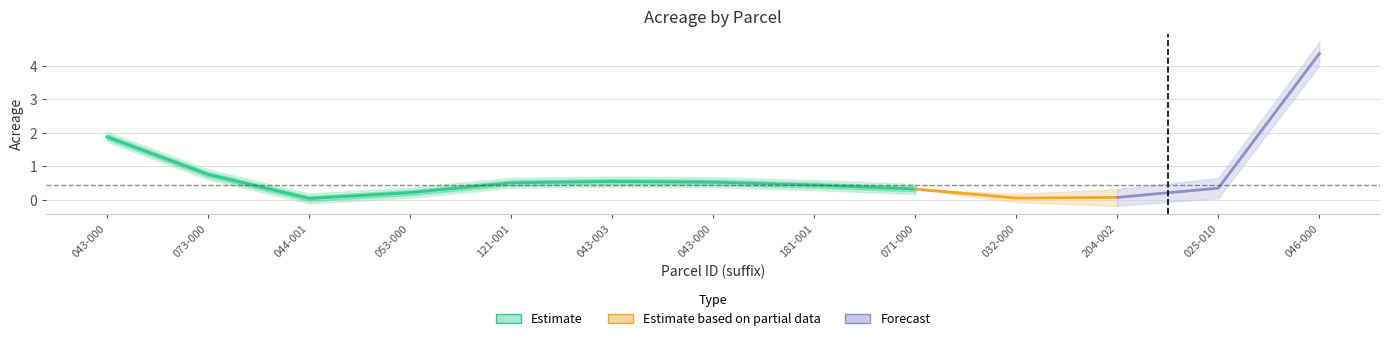

What is the sum of all DEEDED ACREAGE values?

10.2